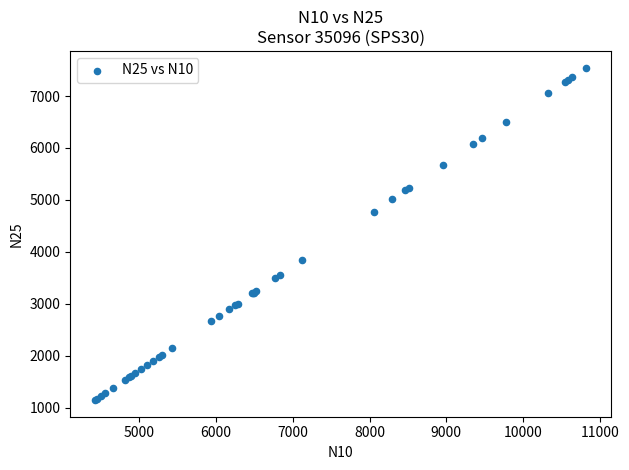

What Y value in the scatter plot is closest to 4345?

4775.2